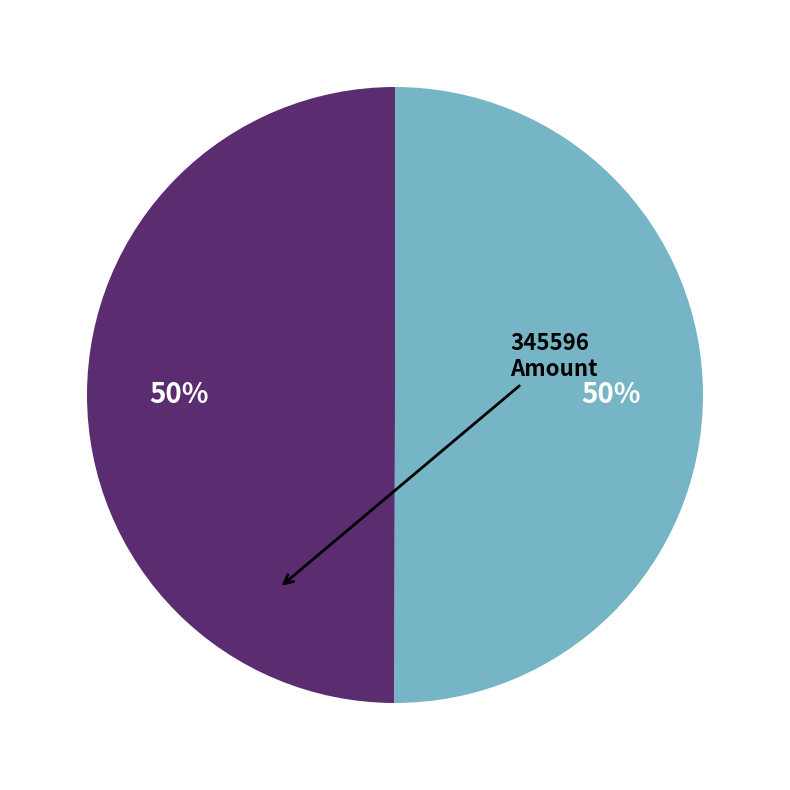

To the nearest percent, what is the difference between the largest and smallest slice percentages?

50%